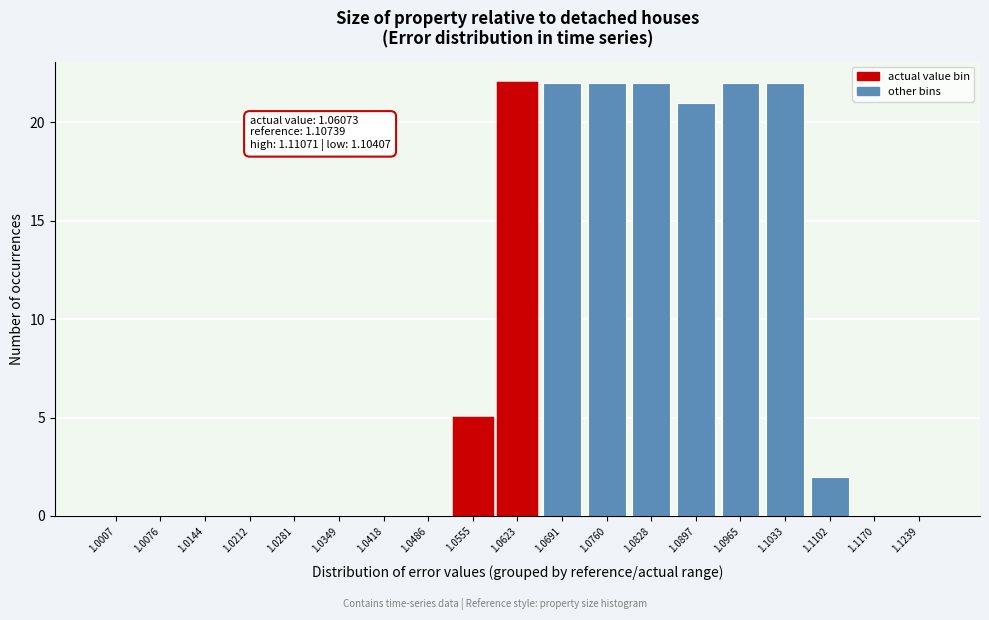

Reading left to right, transcribe all the data shown in this chart.

1.0007=0	1.0076=0	1.0144=0	1.0212=0	1.0281=0	1.0349=0	1.0418=0	1.0486=0	1.0555=5	1.0623=22	1.0691=22	1.0760=22	1.0828=22	1.0897=21	1.0965=22	1.1033=22	1.1102=2	1.1170=0	1.1239=0